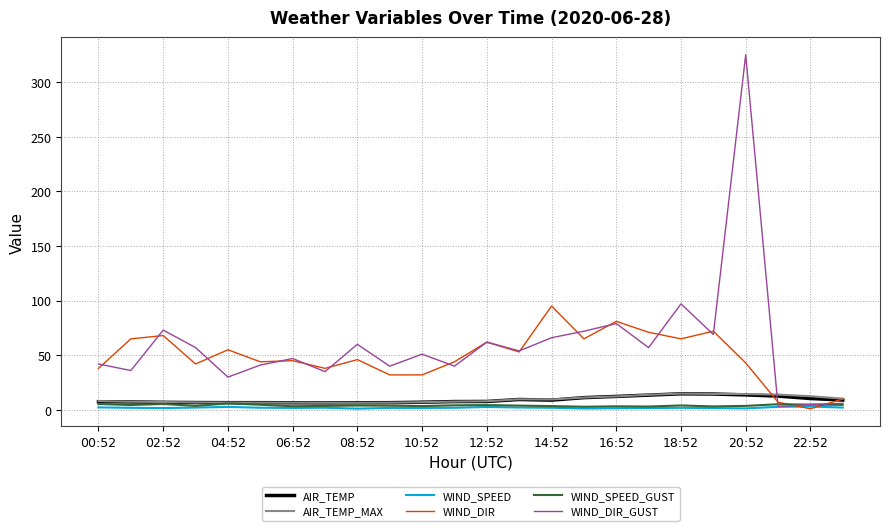

How many times do WIND_DIR_GUST and AIR_TEMP_MAX cross each other?

1